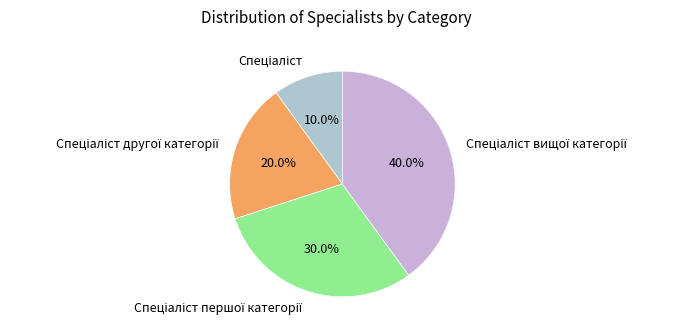

Does any single category account for the majority?

No